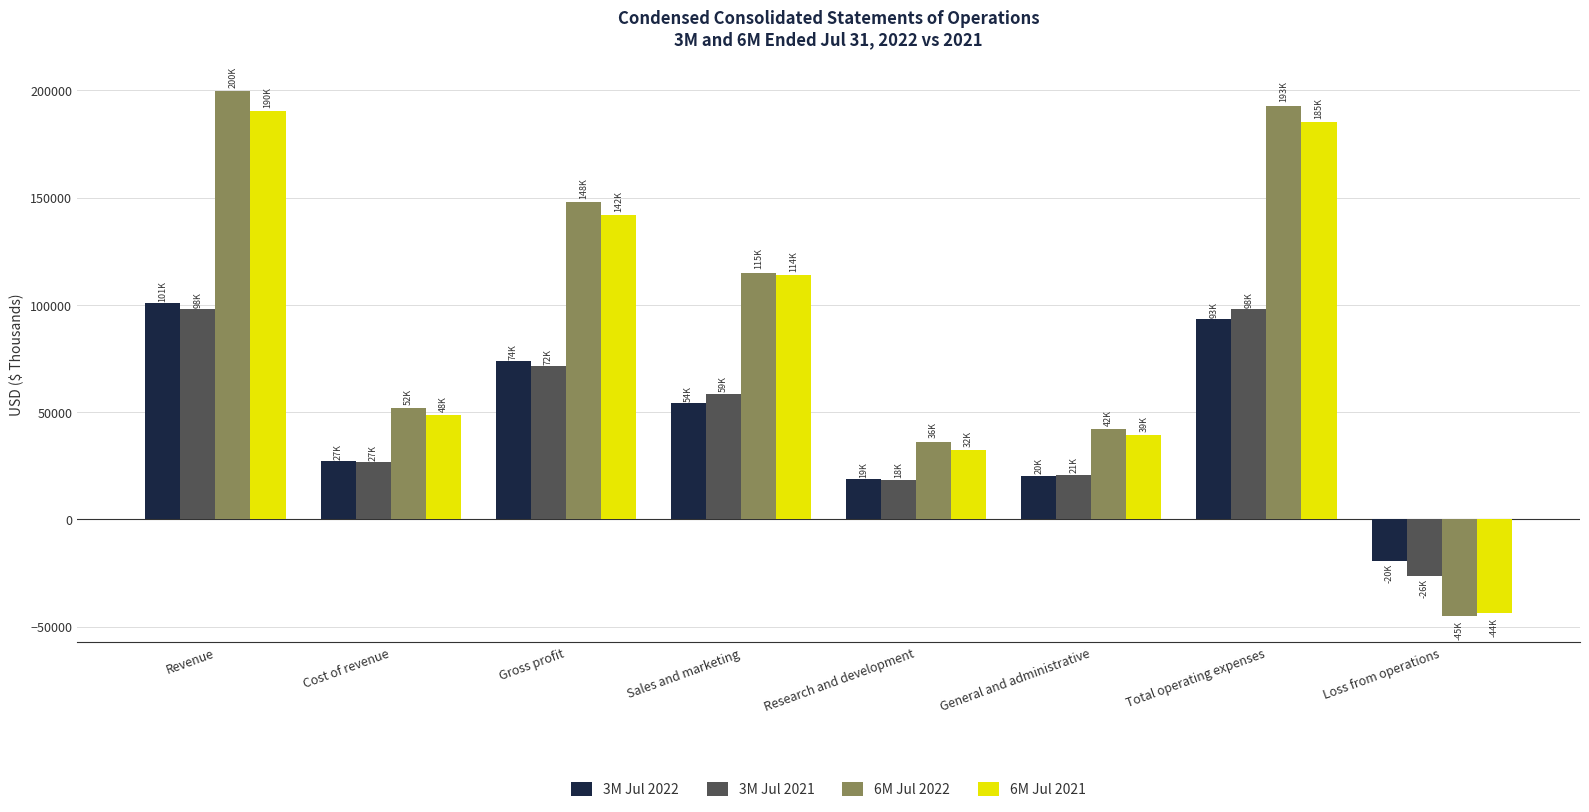

Which category has the lowest value in the 3M Jul 2022 series?

Loss from operations